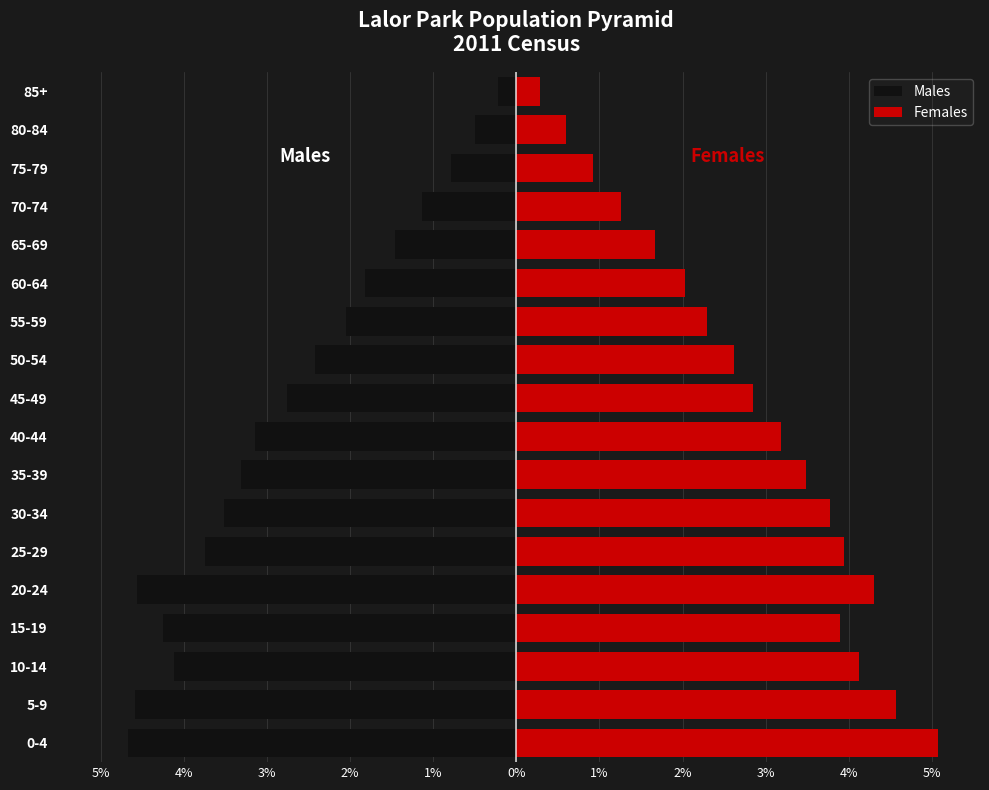

What is the difference between the maximum and minimum values in the Females series?

4.8